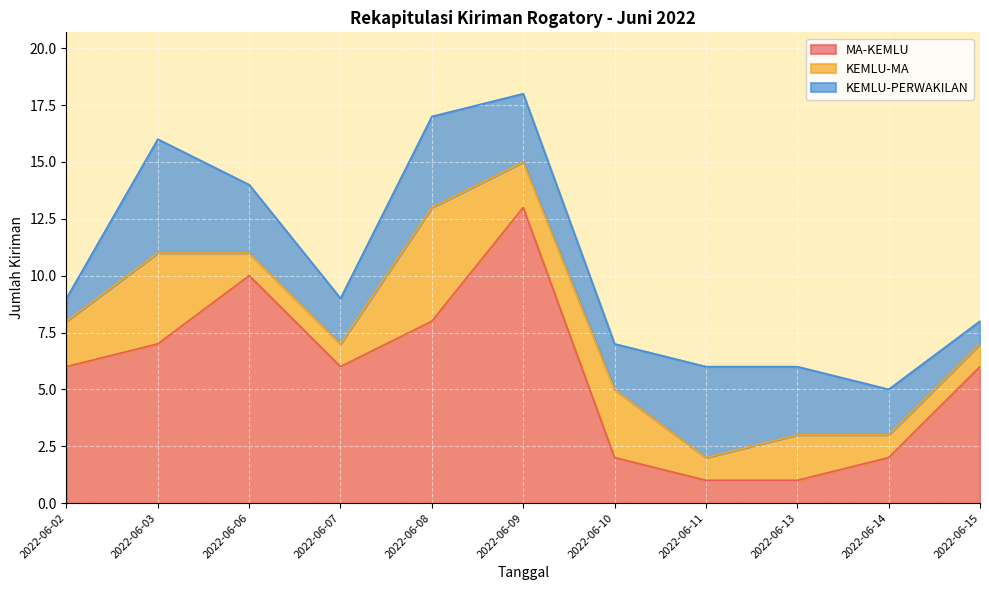

Which series has the widest spread of values?

MA-KEMLU